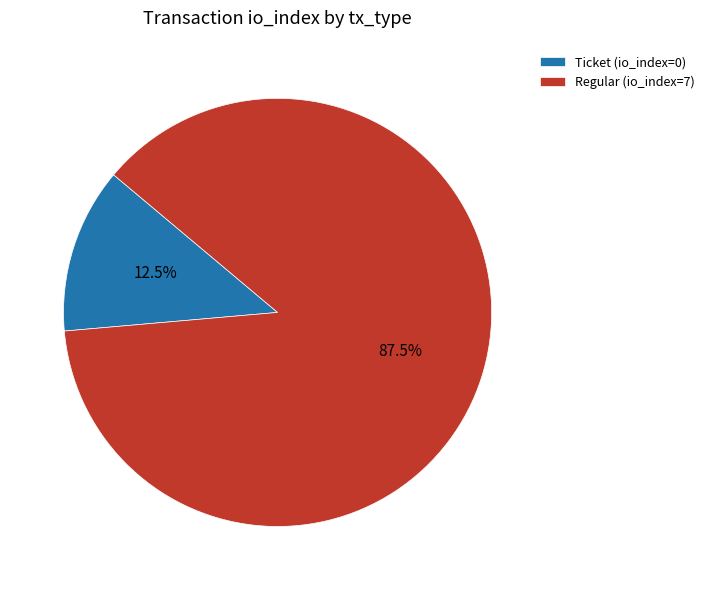

Rank the categories by value from highest to lowest.

Regular (io_index=7), Ticket (io_index=0)